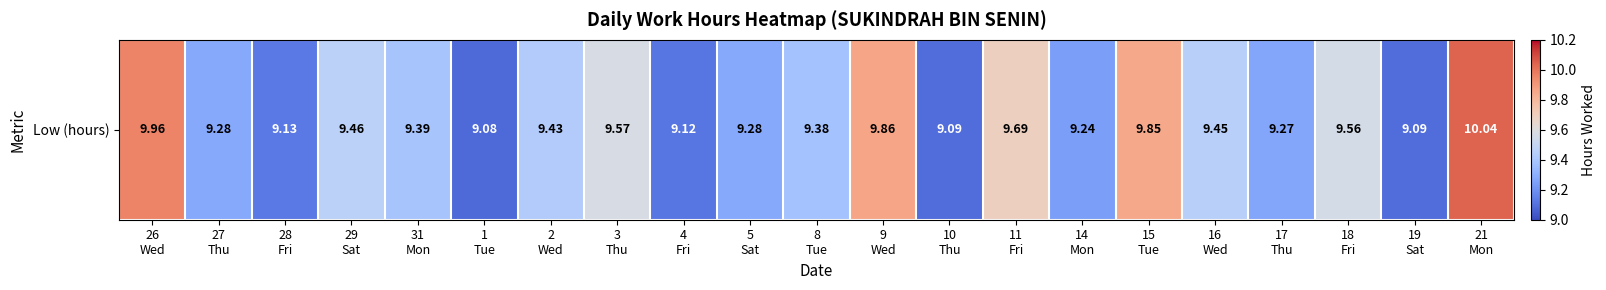

List the labels in order of value, largest first.

21
Mon, 26
Wed, 9
Wed, 15
Tue, 11
Fri, 3
Thu, 18
Fri, 29
Sat, 16
Wed, 2
Wed, 31
Mon, 8
Tue, 27
Thu, 5
Sat, 17
Thu, 14
Mon, 28
Fri, 4
Fri, 10
Thu, 19
Sat, 1
Tue